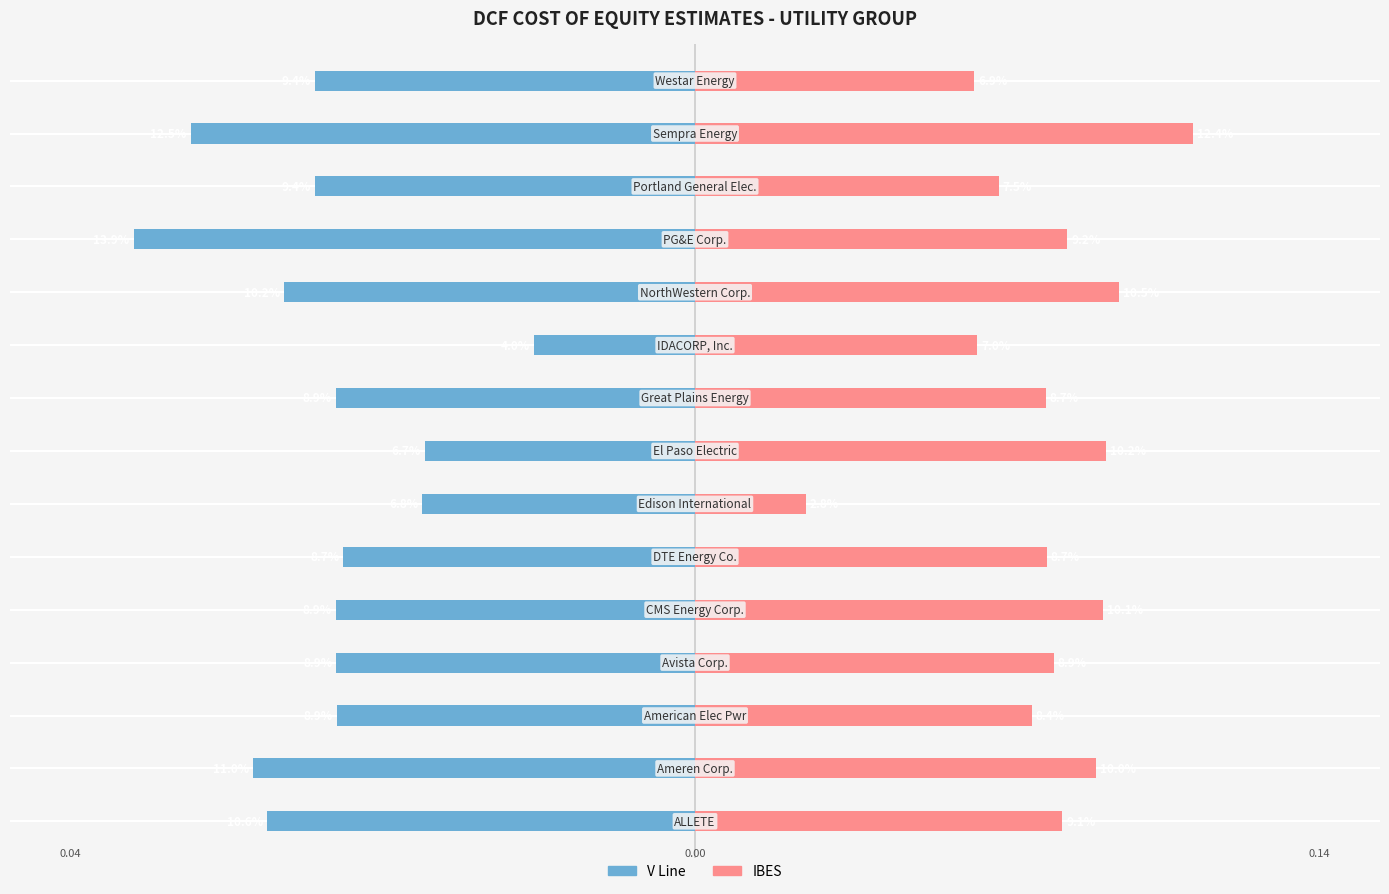

Count the IBES values in the range 0 to 1.

15